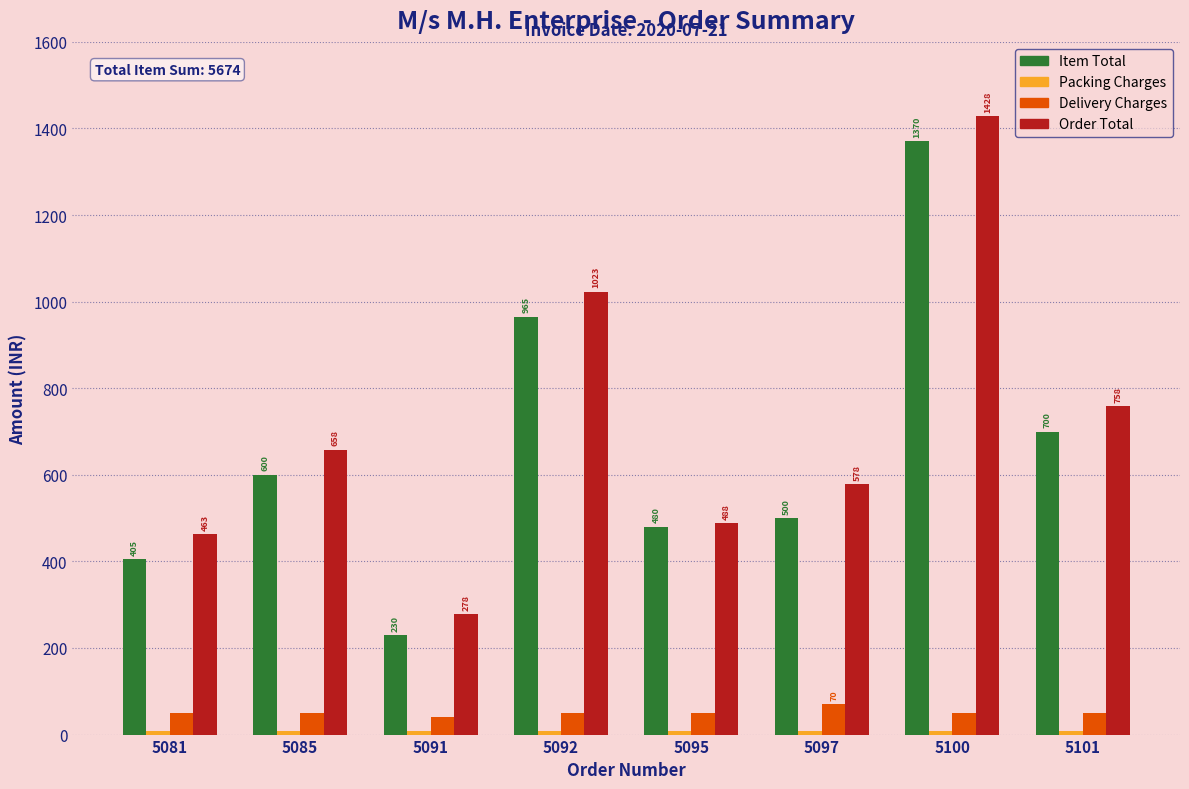

Is the value of Order Total at 5092 greater than the value of Delivery Charges at 5095?

Yes